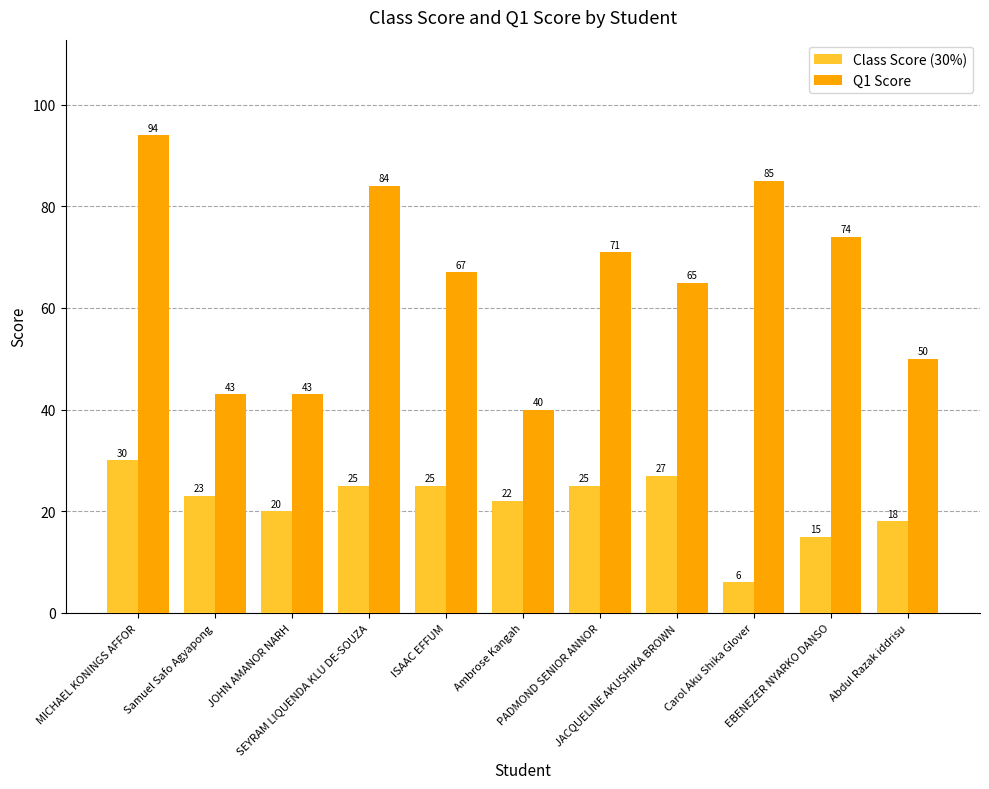

At how many categories does at least one series exceed 22?

11